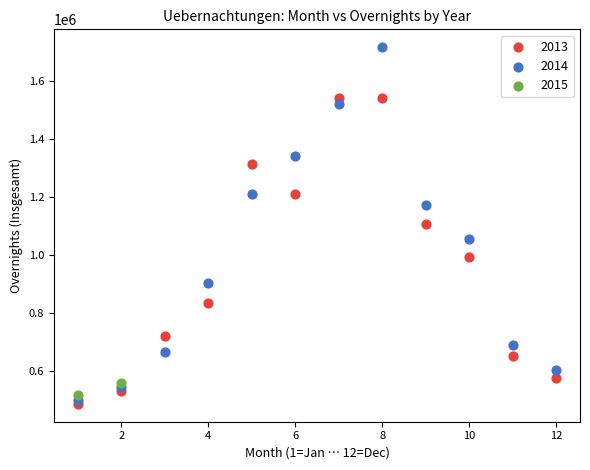

Which series reaches the maximum Y coordinate?

2014